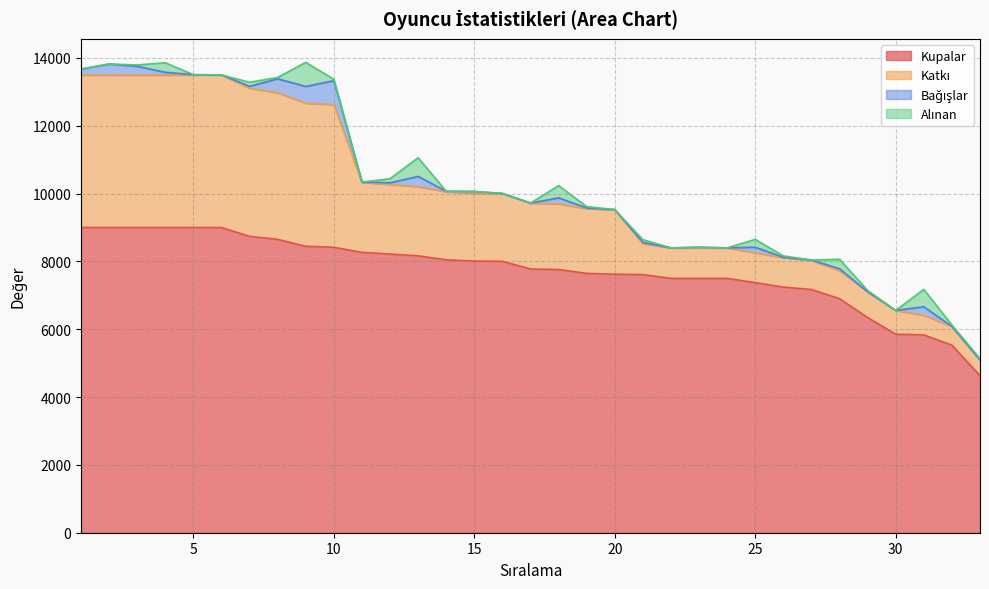

Which series has the widest spread of values?

Kupalar